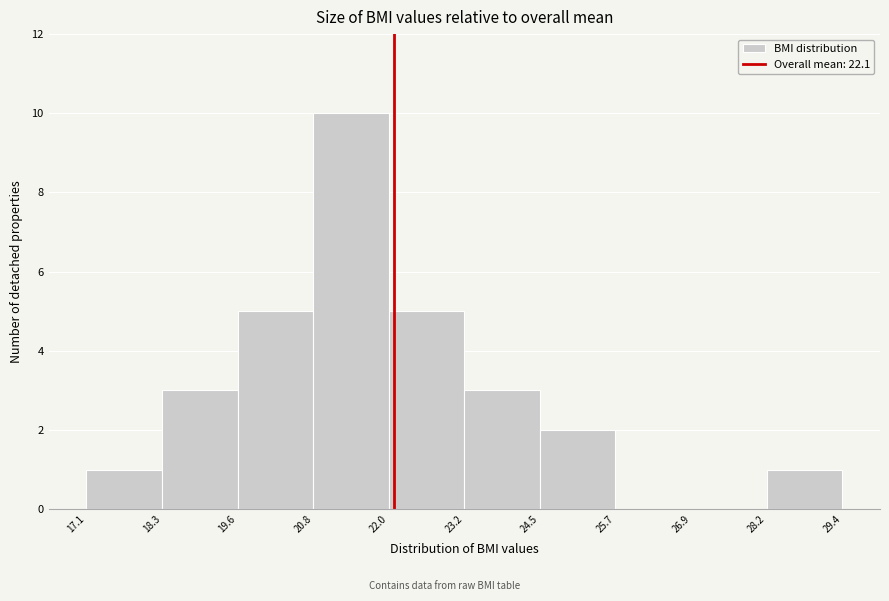

Which range on the x-axis has the tallest bar?

20.8 to 22.0